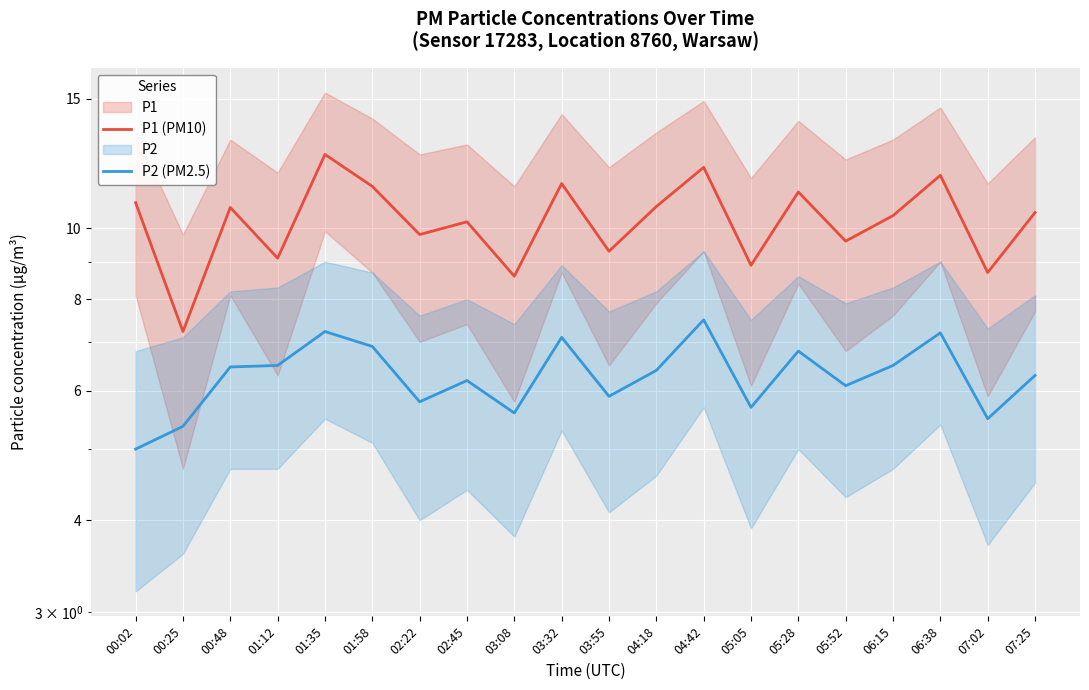

At which category does P2 (PM2.5) reach its first local valley?

02:22